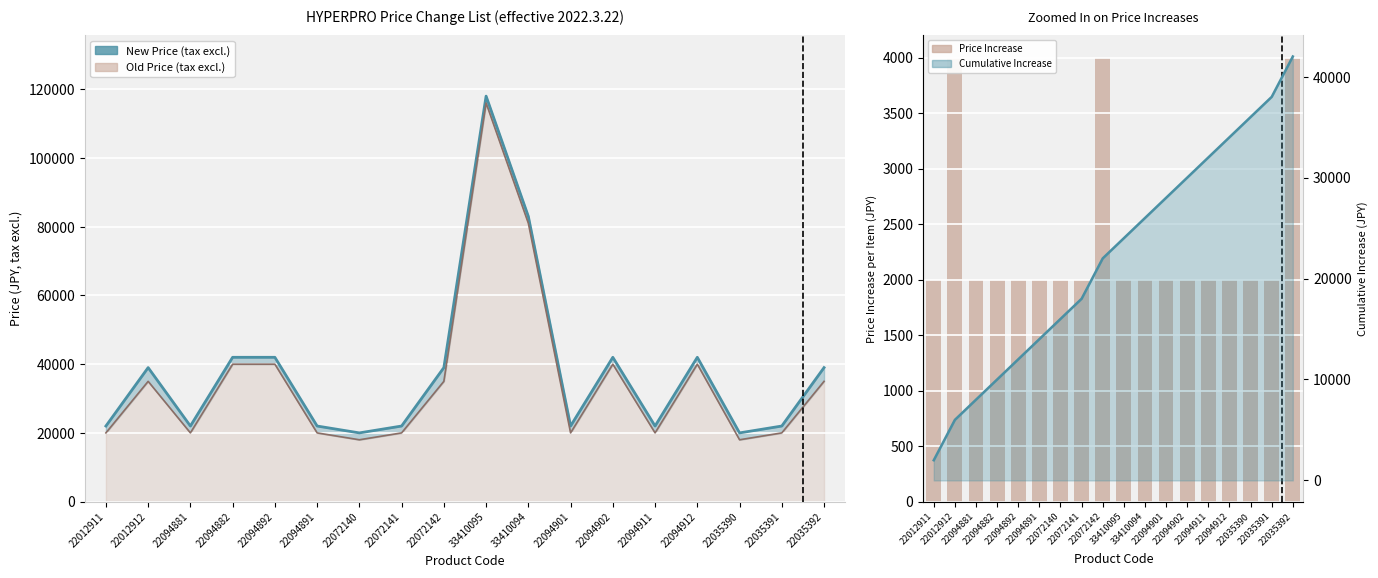

What is the smallest value displayed?

2000